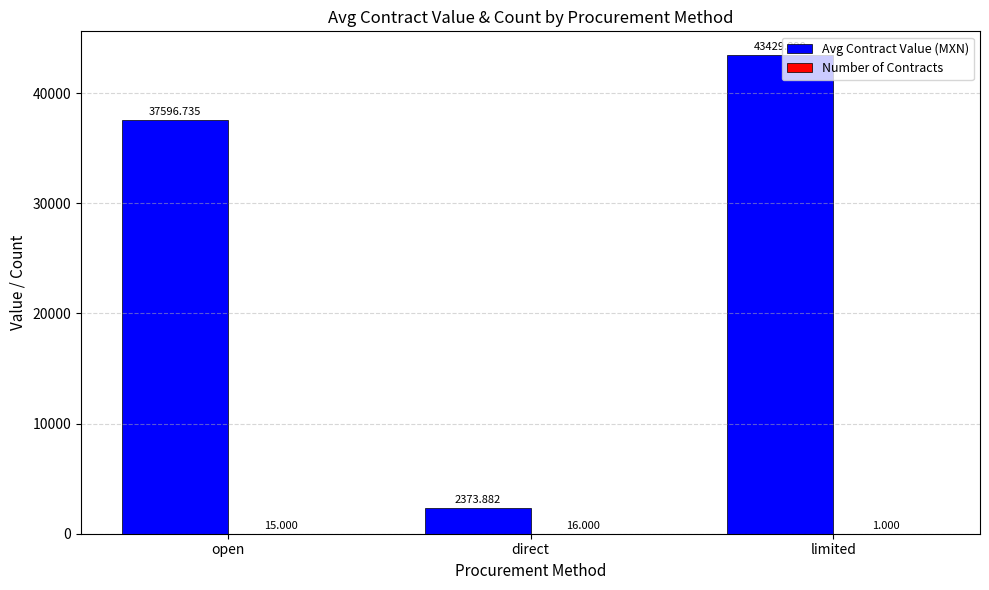

At which category is the sum across all series the highest?

limited